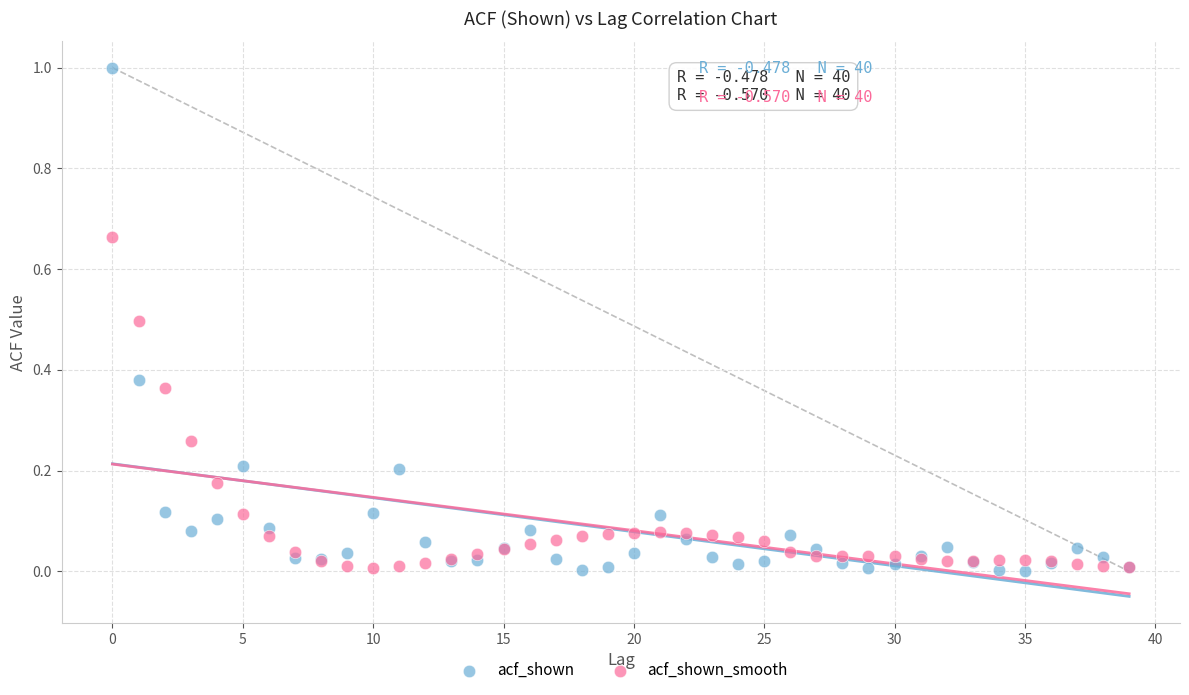

Which series contains the highest Y value?

acf_shown